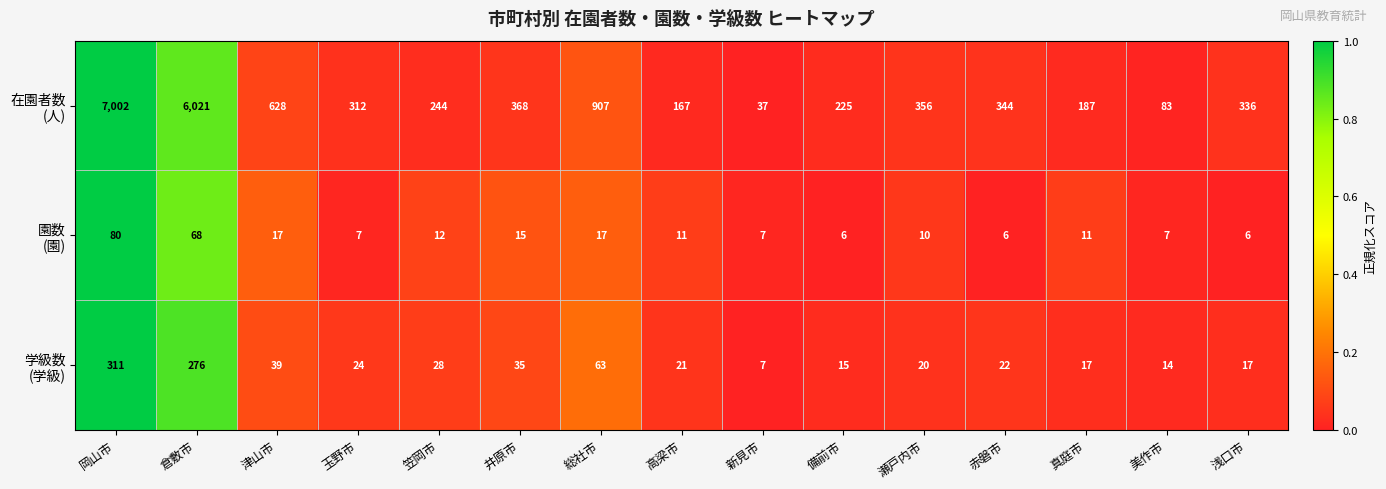

What is the difference between the highest and lowest values at 岡山市?

6922